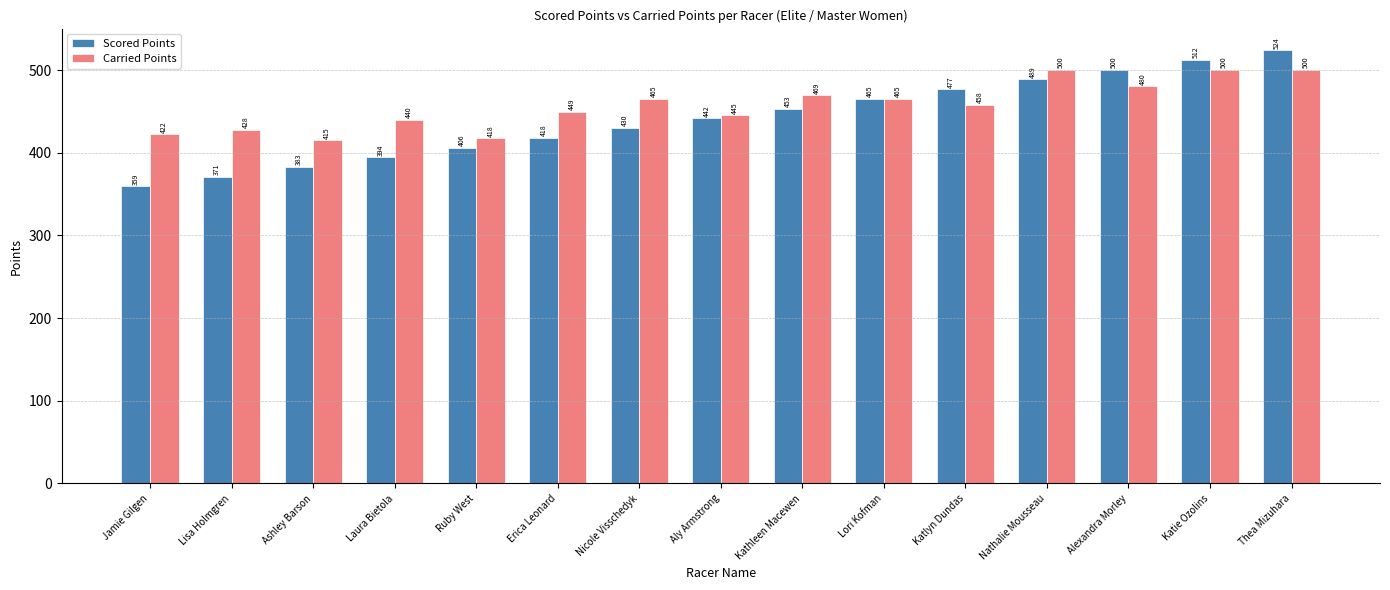

Rank the series by their maximum value, from highest to lowest.

Scored Points, Carried Points